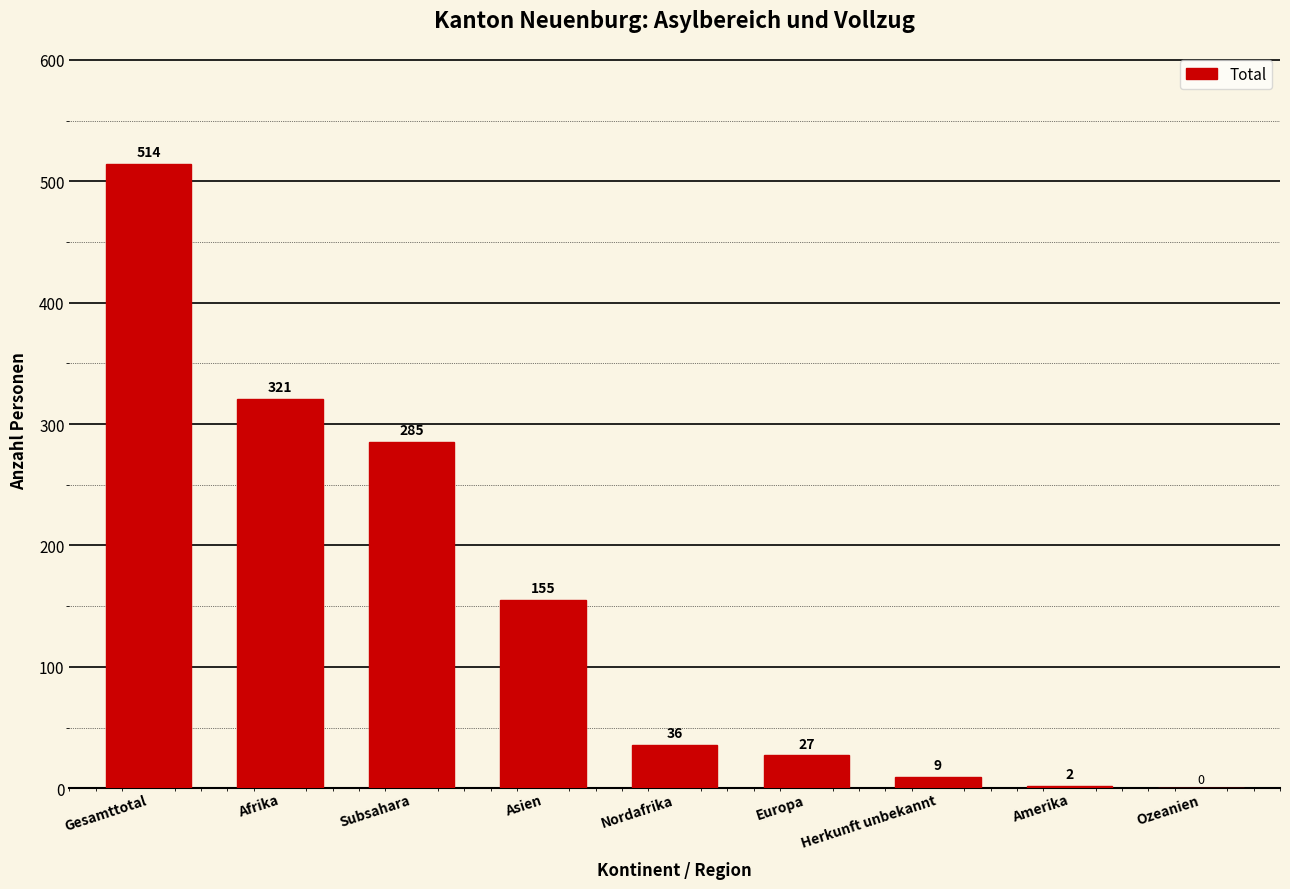

What is the average value?

150